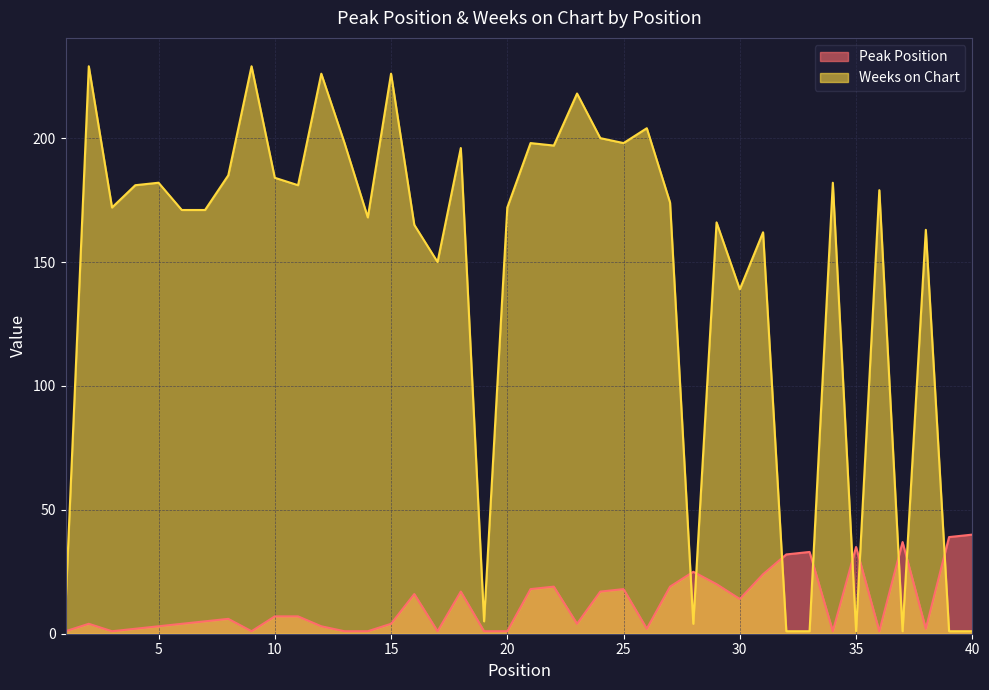

What is the difference between the maximum and minimum values in the Weeks on Chart series?

228